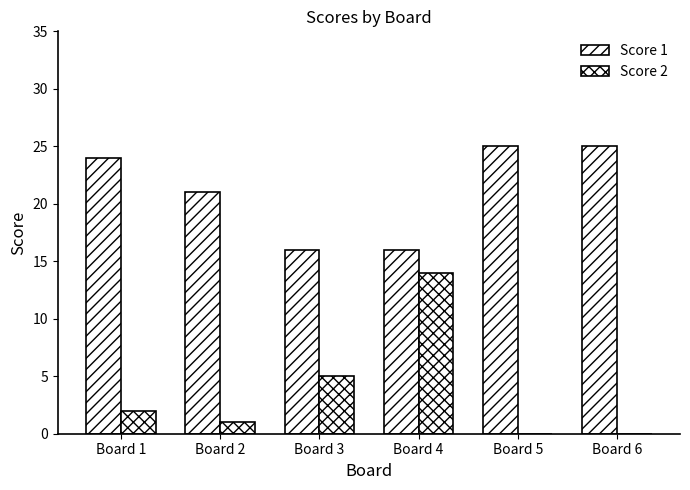

Reading left to right, transcribe all the data shown in this chart.

Score 1: Board 1=24	Board 2=21	Board 3=16	Board 4=16	Board 5=25	Board 6=25
Score 2: Board 1=2	Board 2=1	Board 3=5	Board 4=14	Board 5=0	Board 6=0